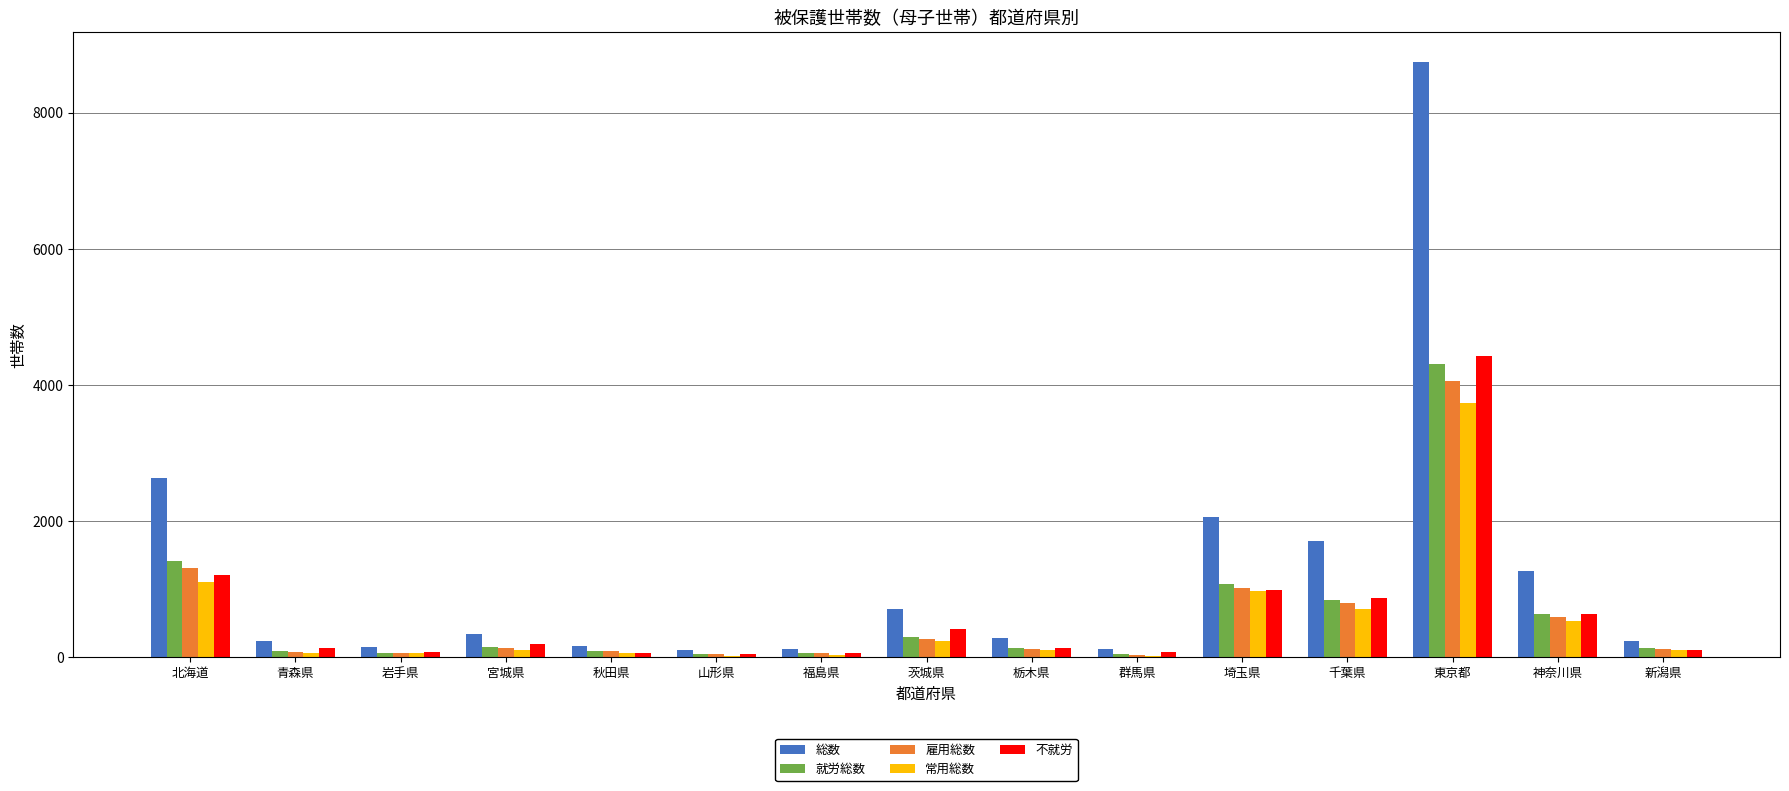

At which label is 不就労 closest to 2239?

北海道